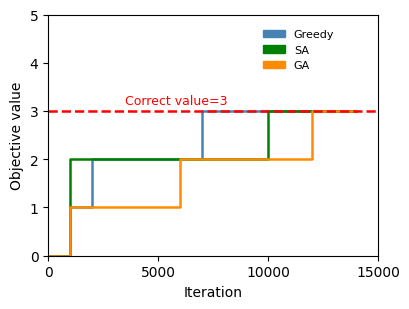

How many GA values are between 1 and 2?

11